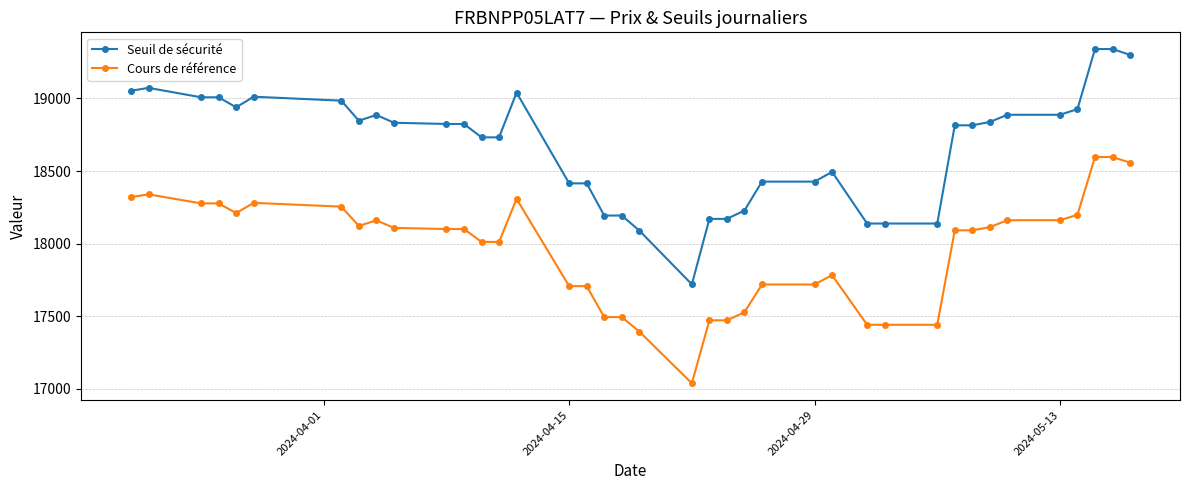

Which series has the largest range (max minus min)?

Seuil de sécurité